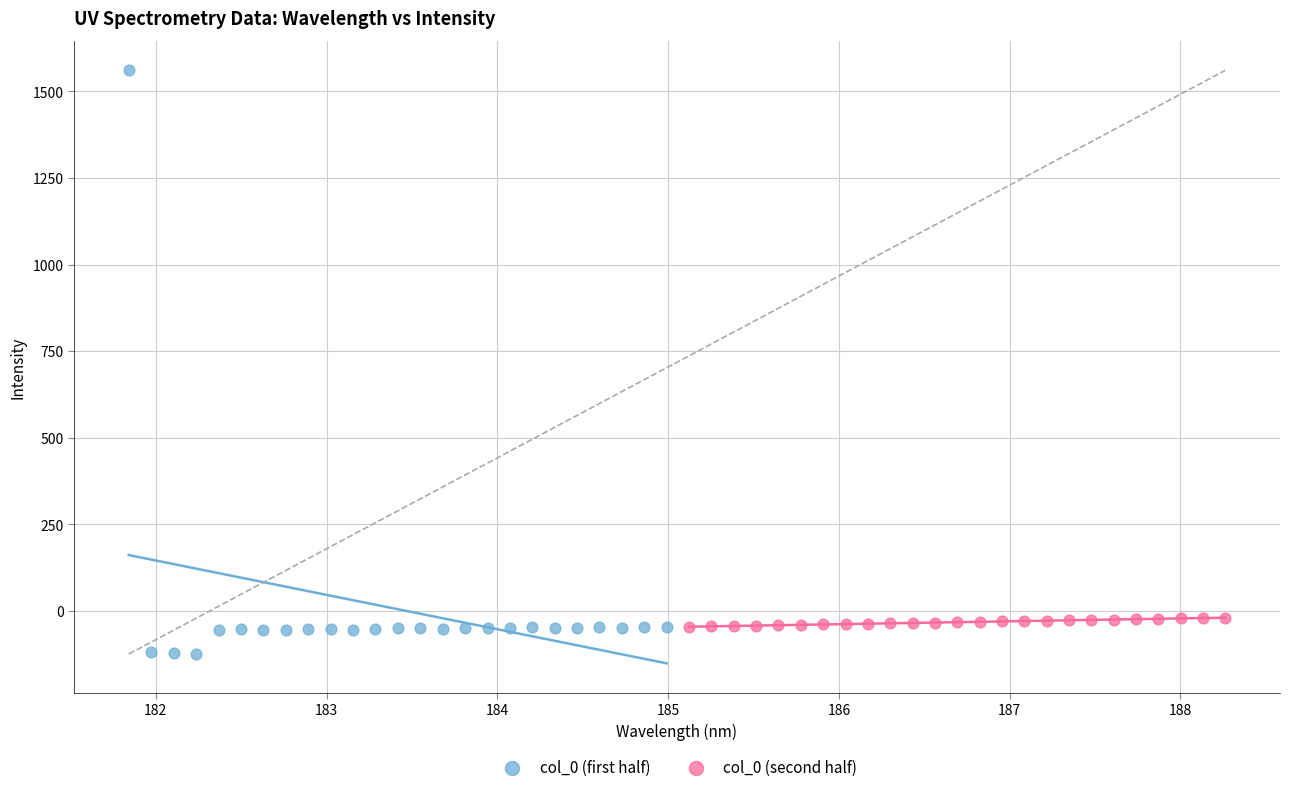

Which series has the largest Y range (max minus min)?

col_0 (first half)